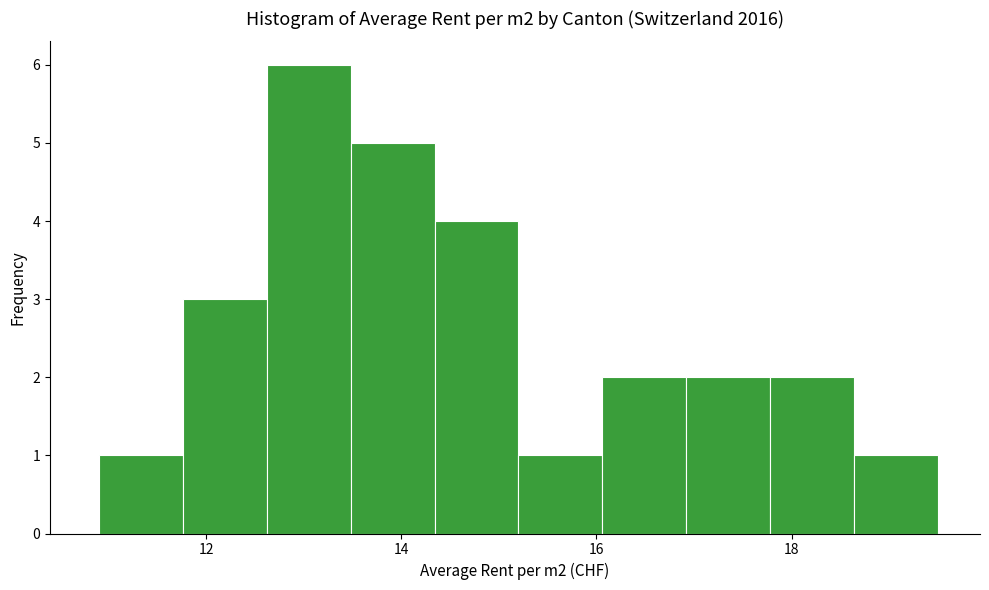

What is the height of the bar covering 18.64 to 19.50 on the x-axis? Neither the bar edges nor the heights are printed on the chart, so give them approximately, as read against the axes.

1